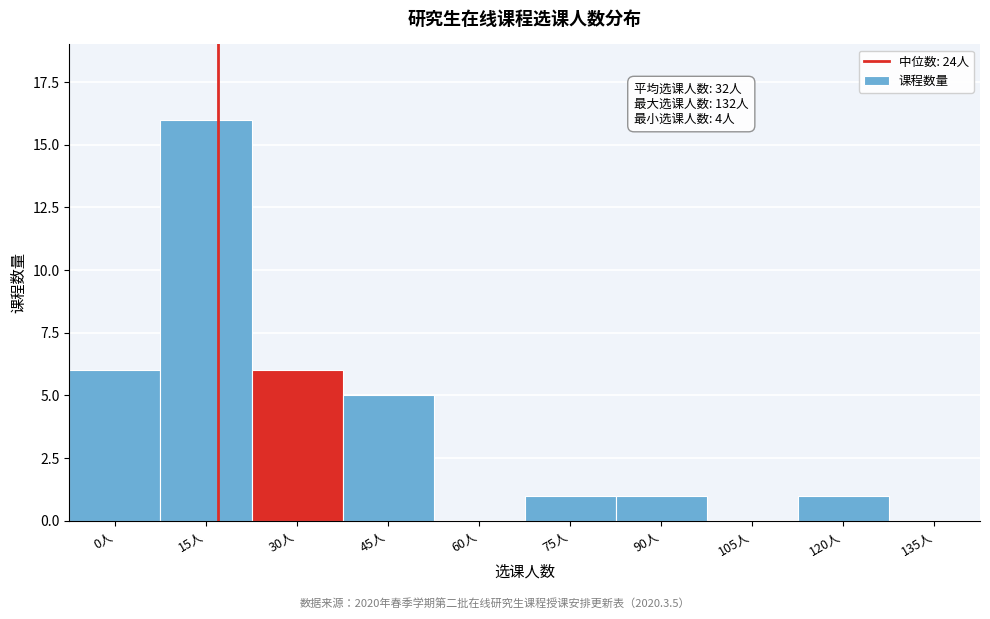

Reading right to left, transcribe all the data shown in this chart.

135人=0	120人=1	105人=0	90人=1	75人=1	60人=0	45人=5	30人=6	15人=16	0人=6